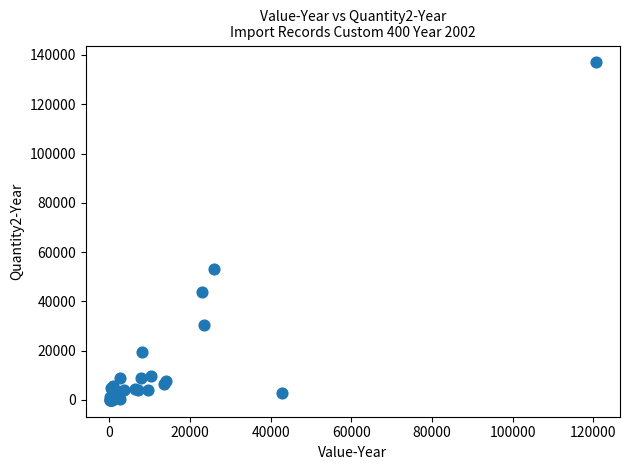

What Y value in the scatter plot is closest to 68502?

53250